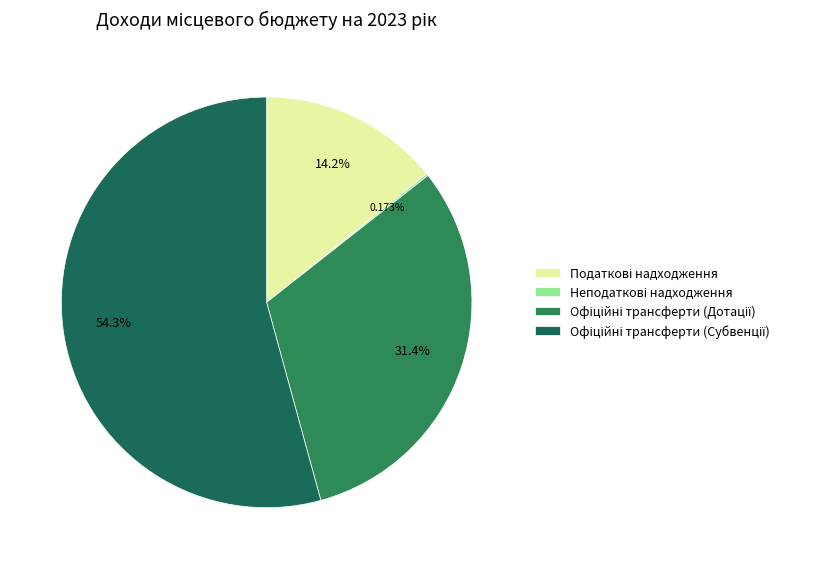

Count the number of slices in the pie.

4